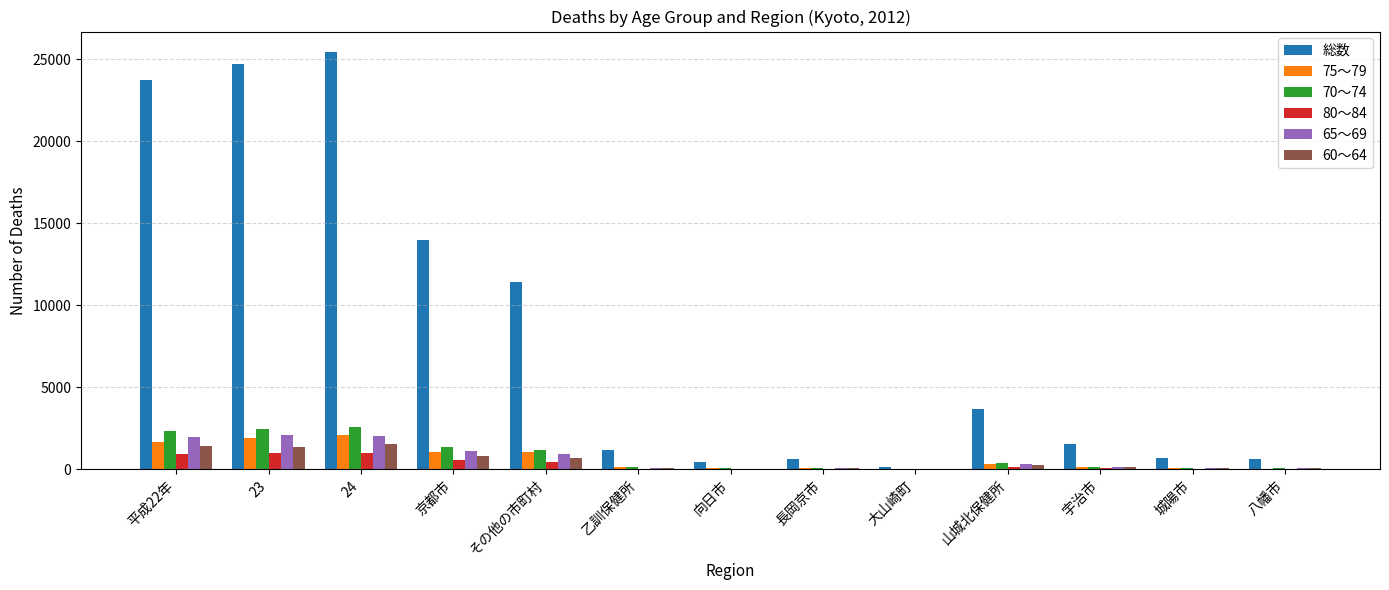

How many categories are shown in the chart?

13